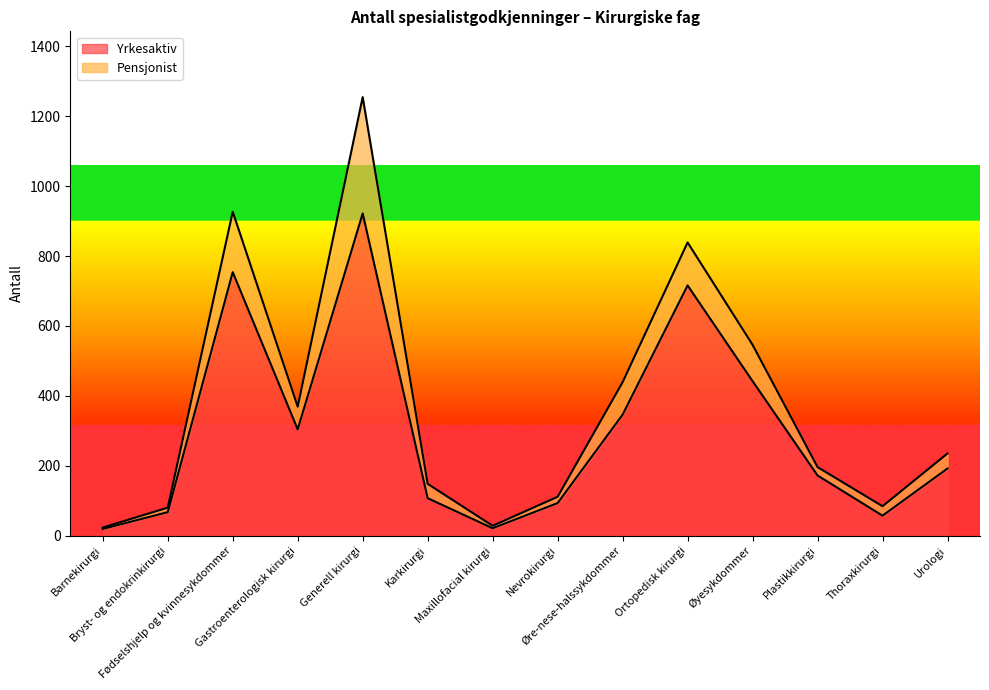

How many points are higher than both their immediate neighbors (excluding endpoints)?

3